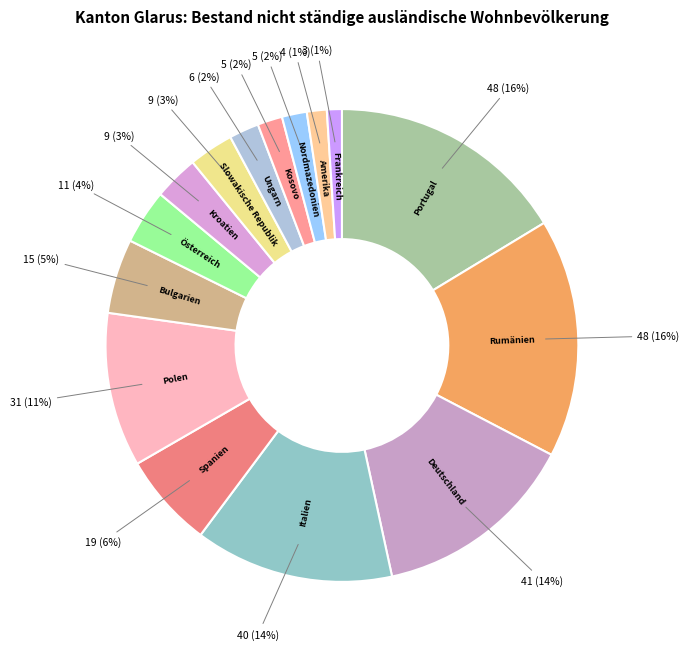

To the nearest percent, what is the difference between the largest and smallest slice percentages?

15%